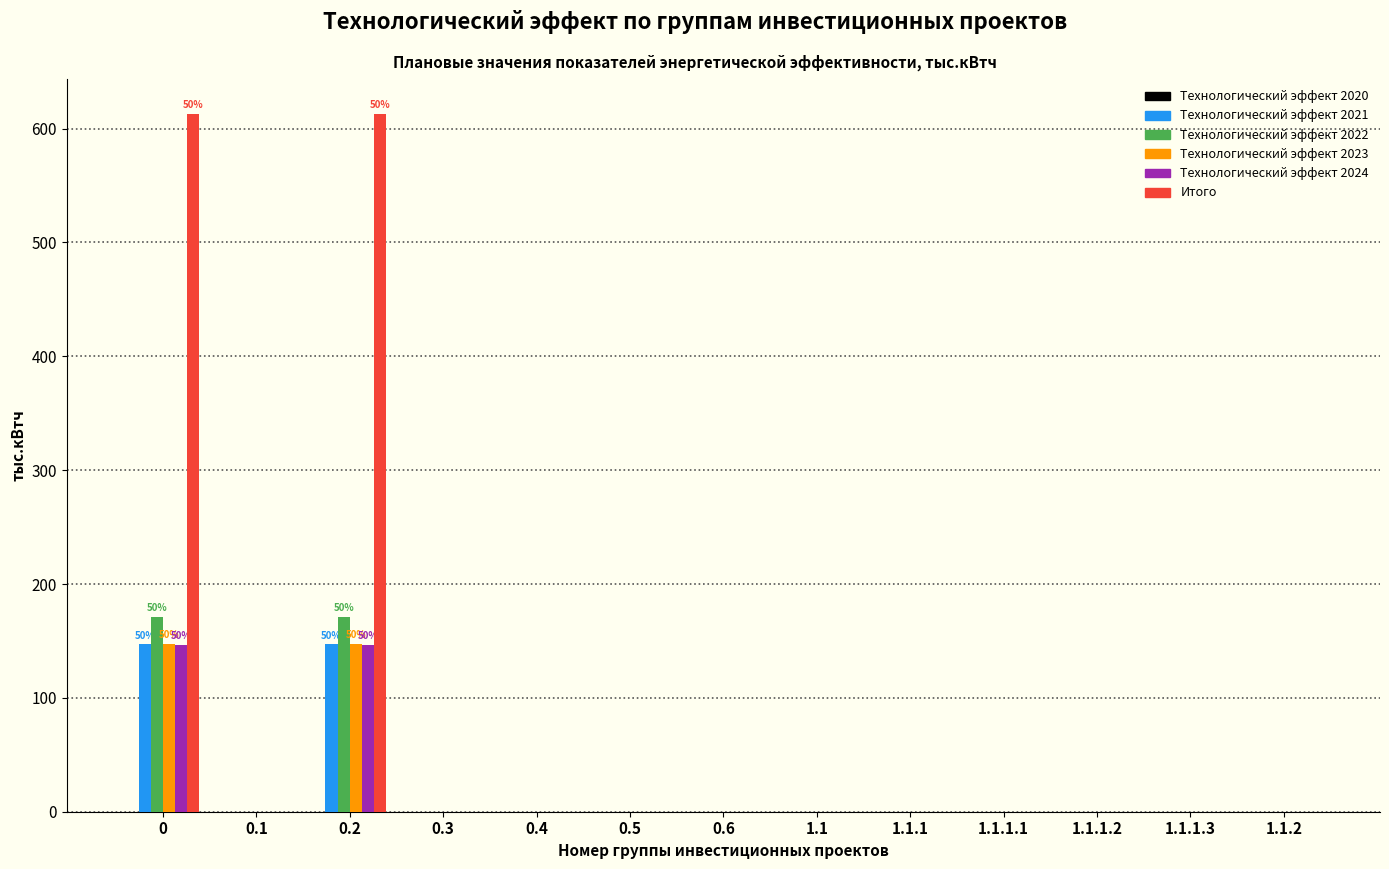

Which series has the largest total across all categories?

Итого